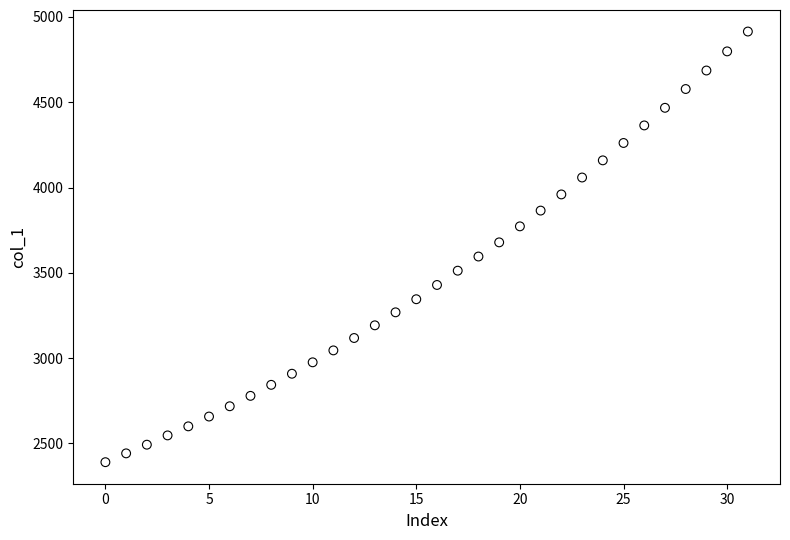

What is the range of Y values (max minus min)?

2524.2